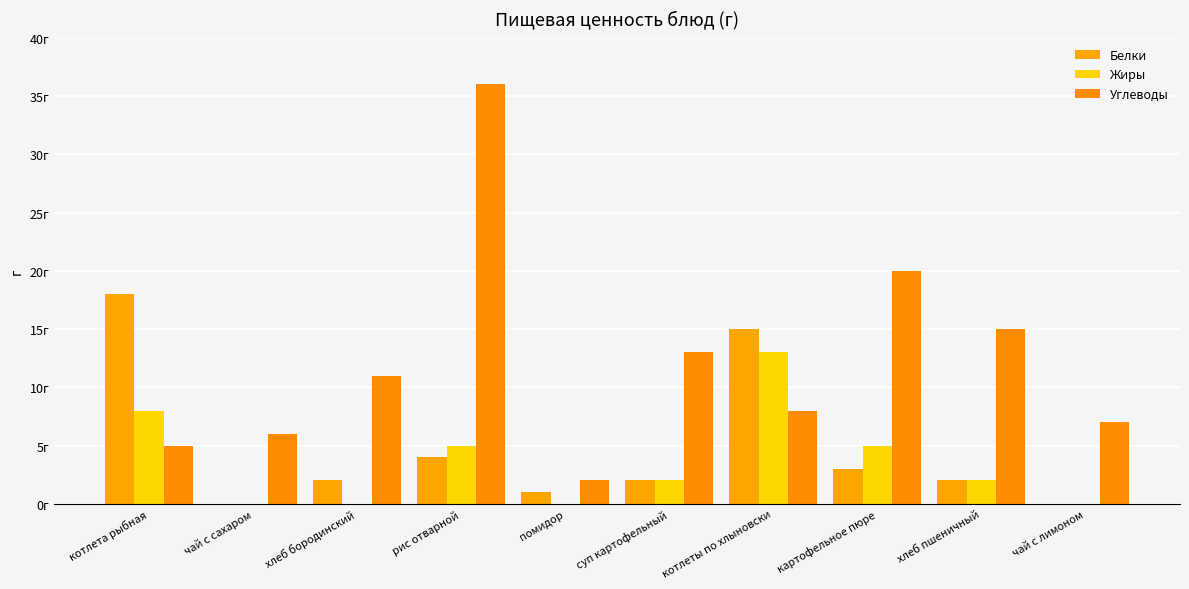

Which series has the largest range (max minus min)?

Углеводы